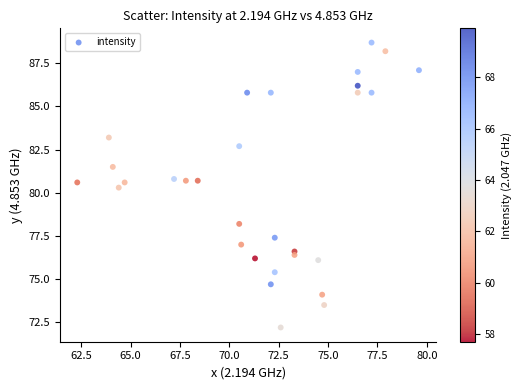

What Y value in the scatter plot is closest to 80?

80.3